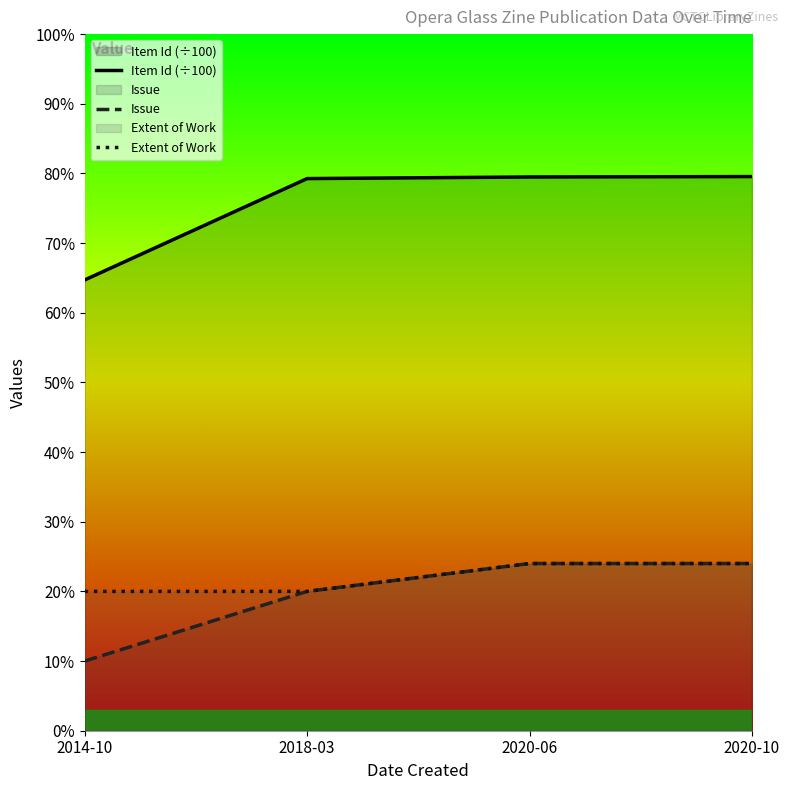

Which series has the largest total across all categories?

Item Id (÷100)